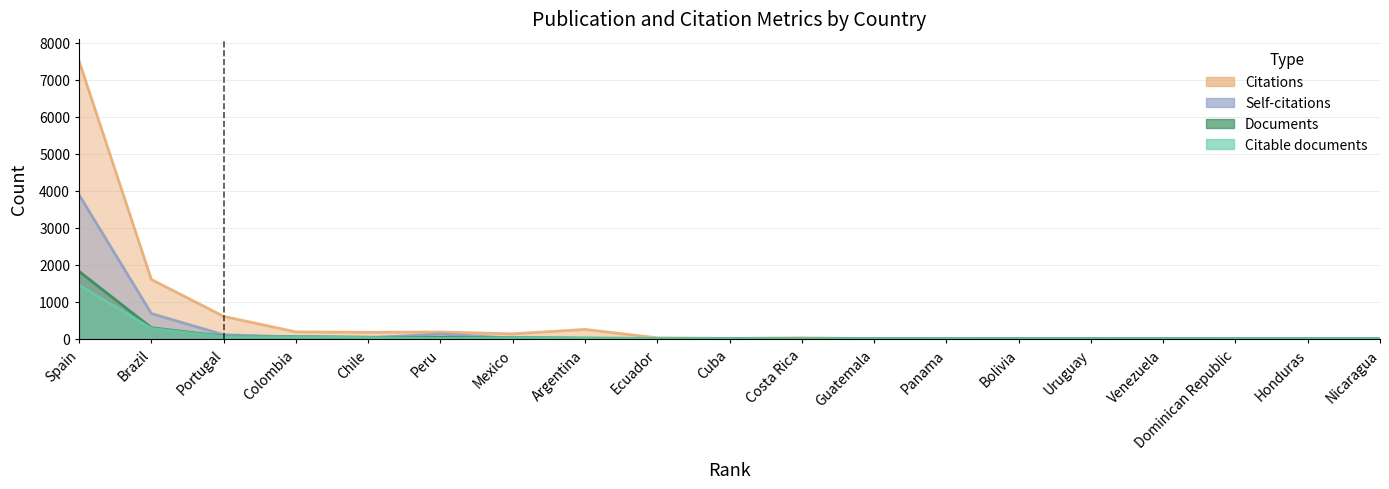

Which series has the largest total across all categories?

Citations